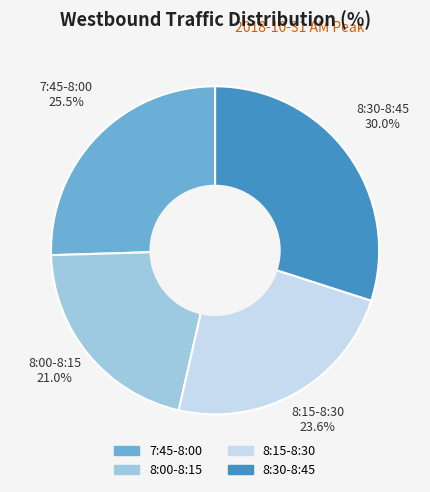

The 8:30-8:45 slice represents 30% of the pie. True or false?

True